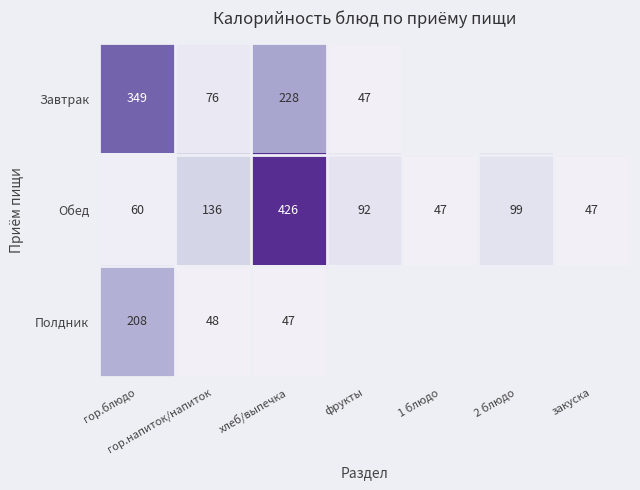

Count the number of data series in this chart.

3